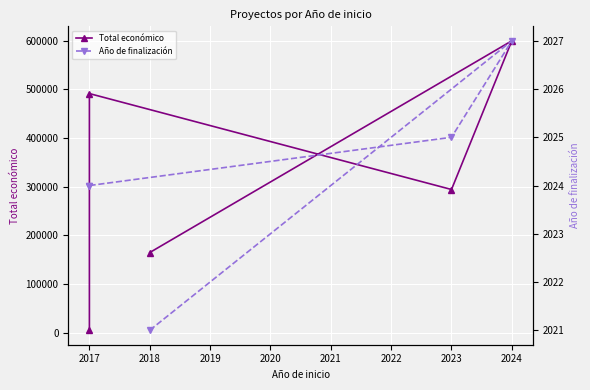

How many values in the Año de finalización series are below 2024?

1